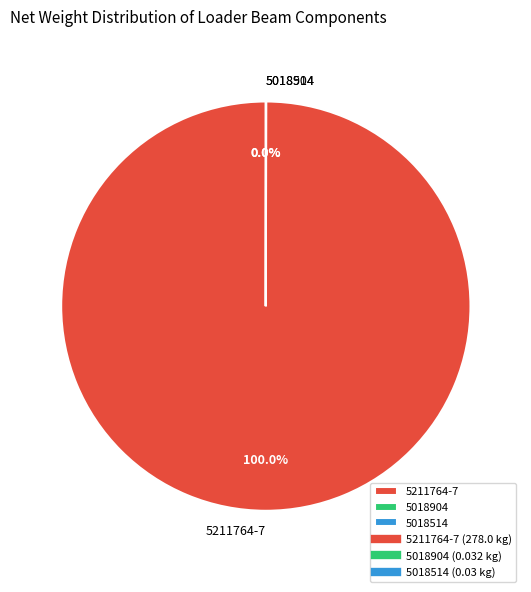

To the nearest percent, what is the average slice percentage?

33%